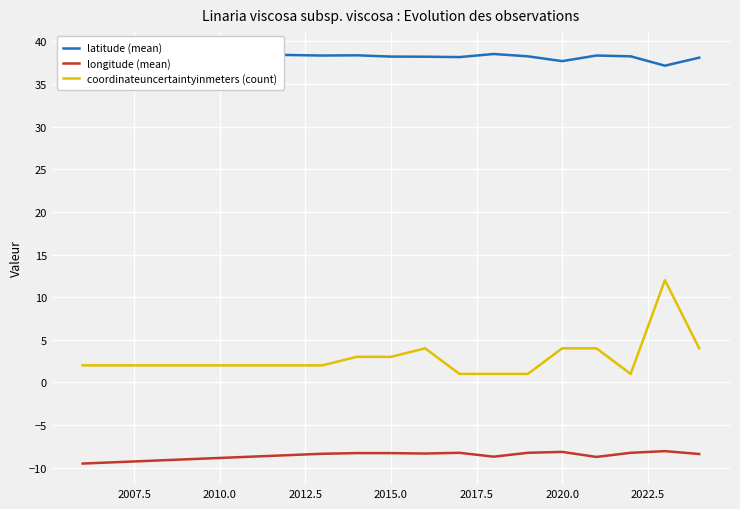

True or false: coordinateuncertaintyinmeters (count) and longitude (mean) intersect in this chart.

False